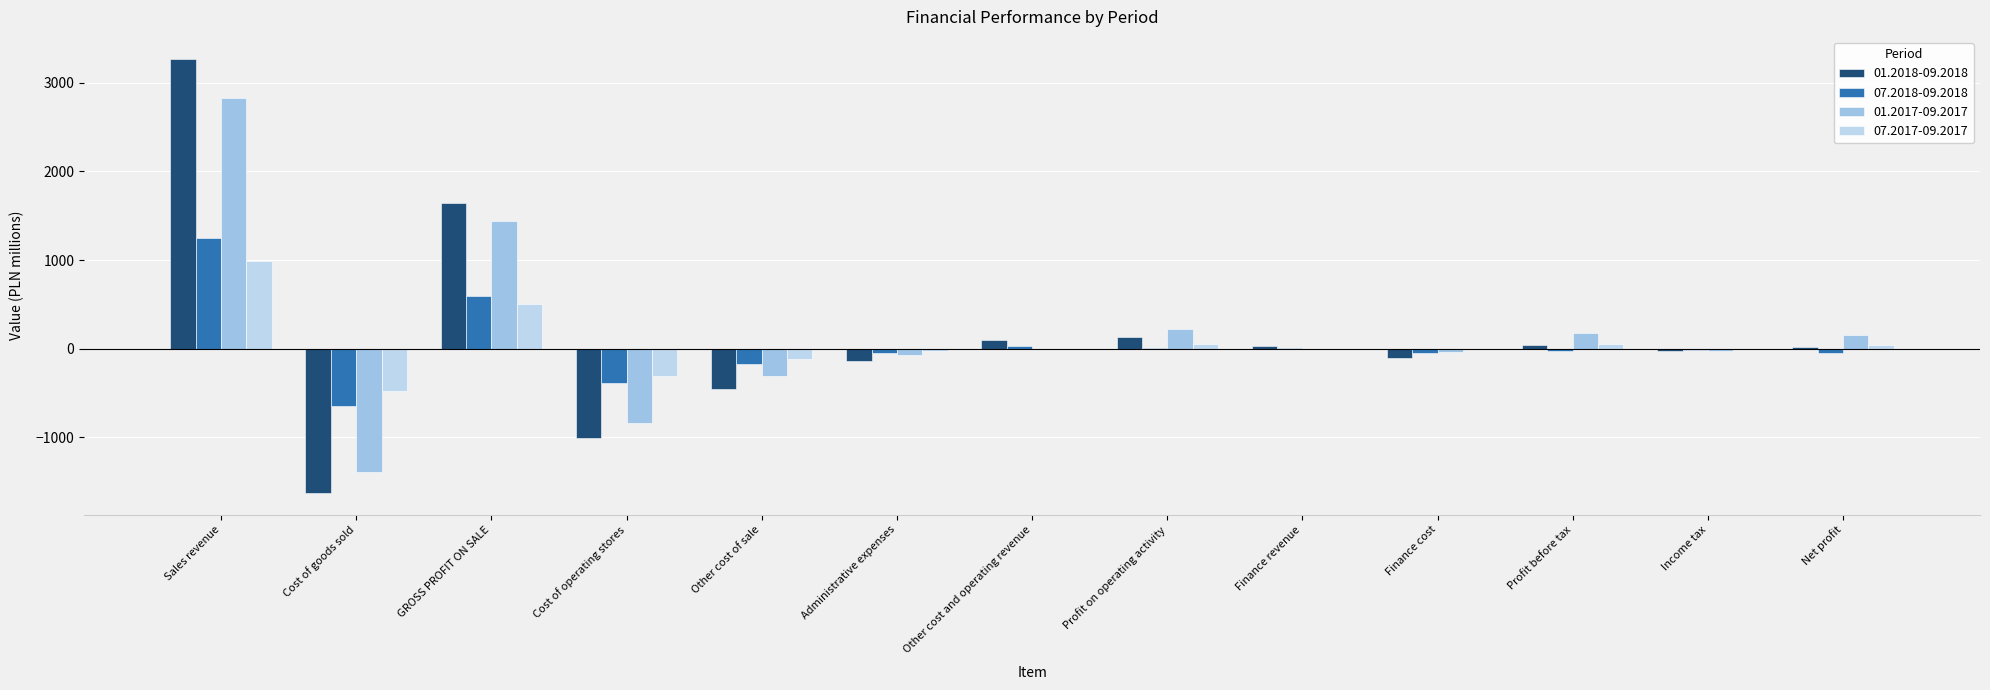

What is the maximum value shown in the chart?

3274.2